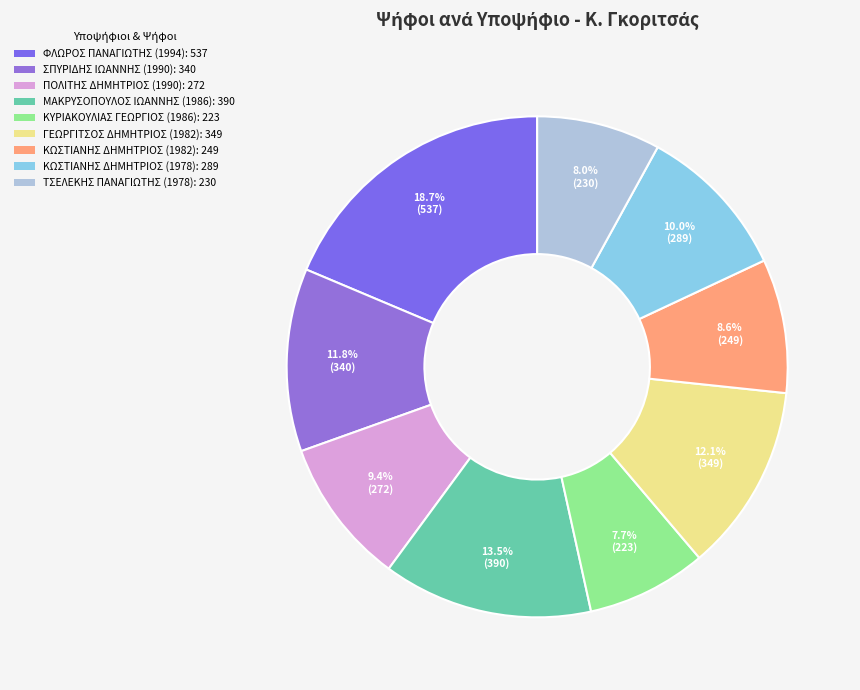

Count the number of slices in the pie.

9